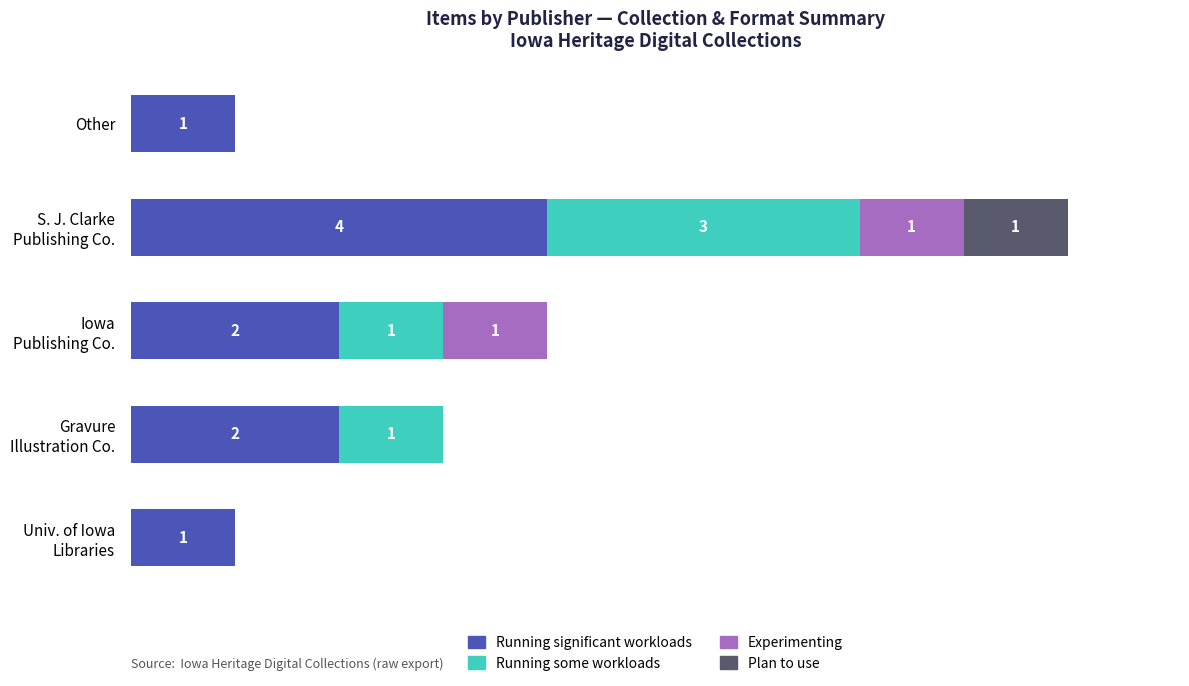

What are all the series names shown in the legend?

Running significant workloads, Running some workloads, Experimenting, Plan to use